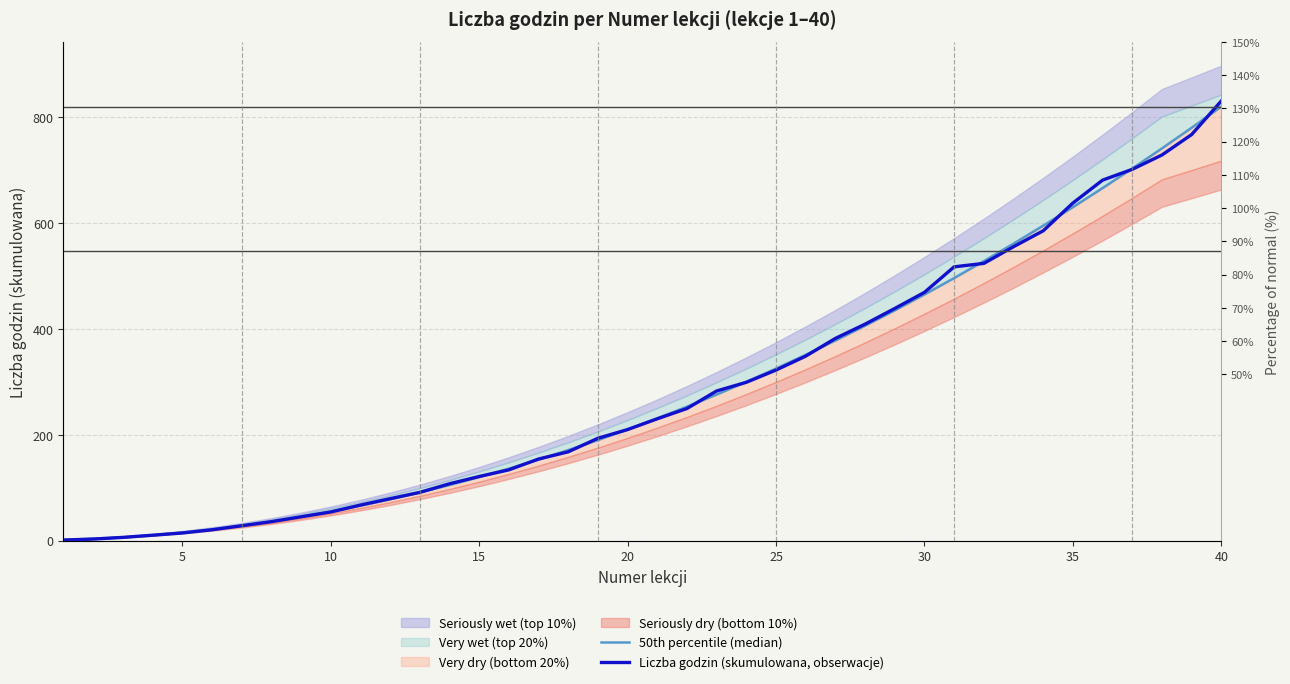

How many lines are shown in the chart?

2